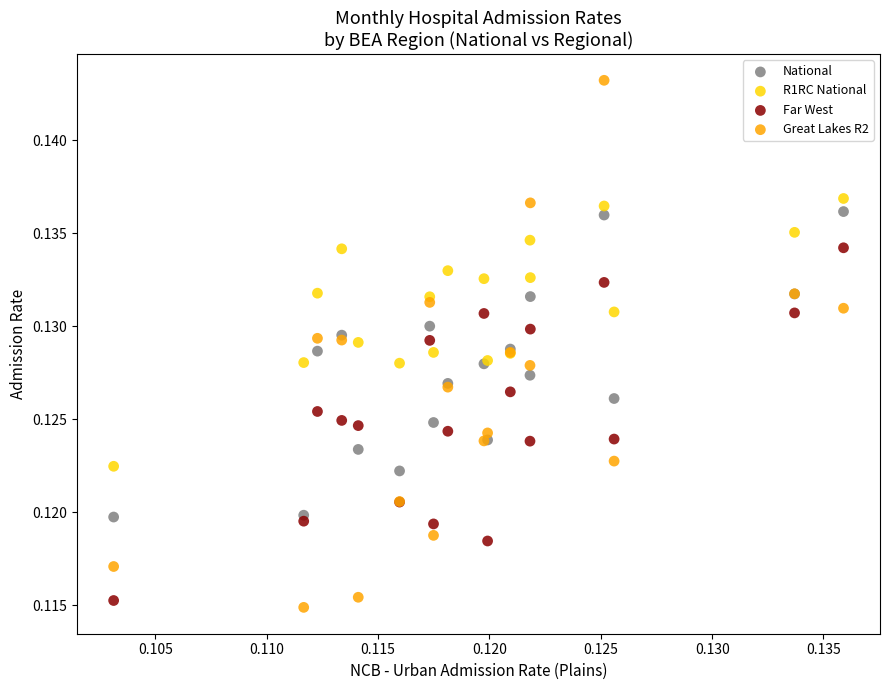

Which series has the widest spread of Y values?

Great Lakes R2